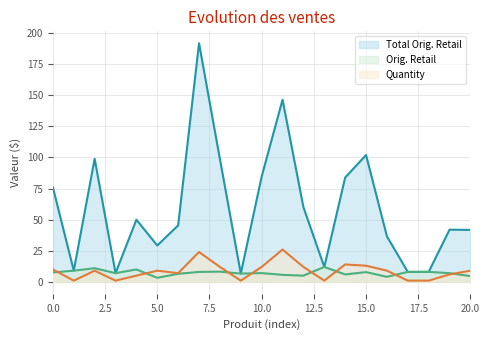

What is the highest value of the Quantity series?

26.0